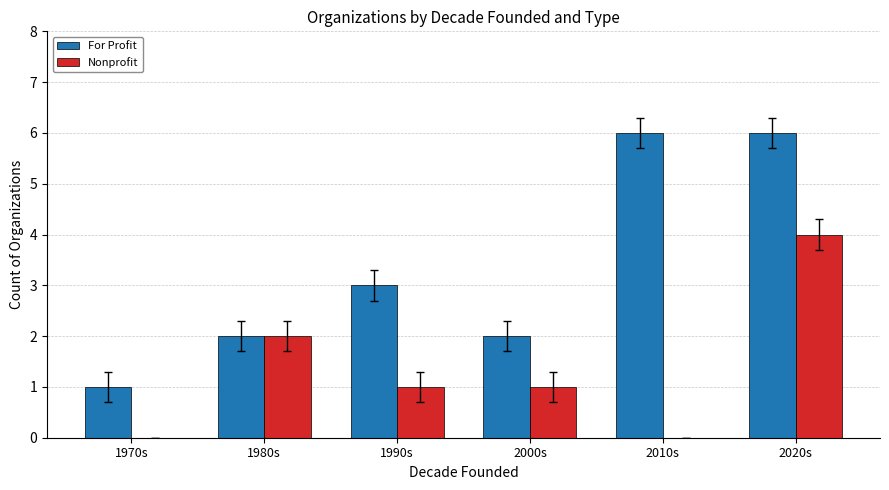

The value of For Profit at 2020s is 6. True or false?

True